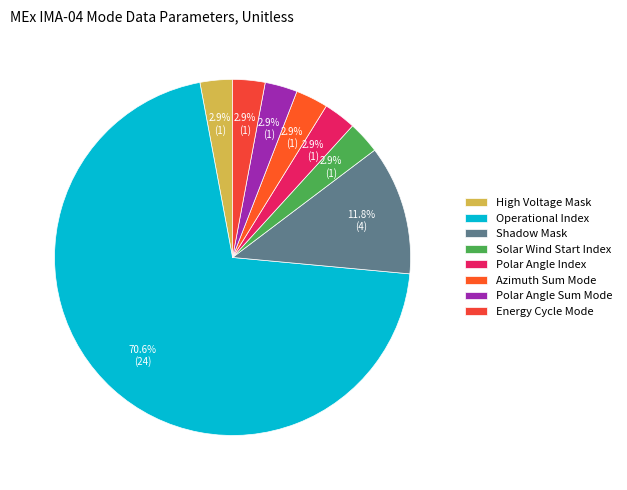

To the nearest percent, what is the difference between the largest and smallest slice percentages?

68%